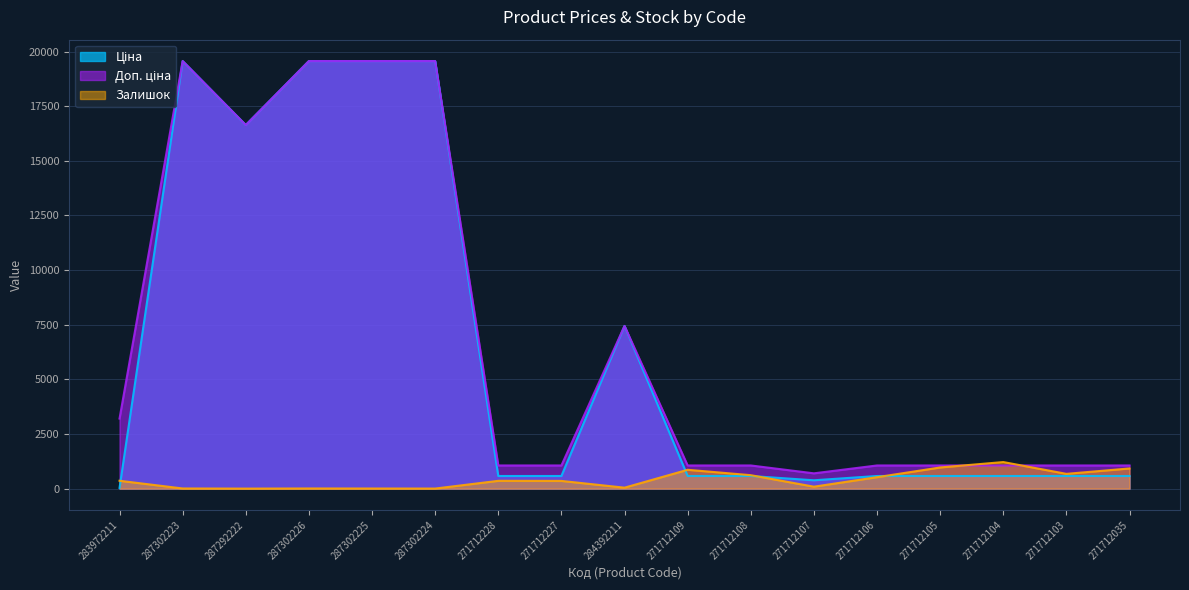

What is the sum of the Доп. ціна values at 283972211 and 271712109?

4265.0